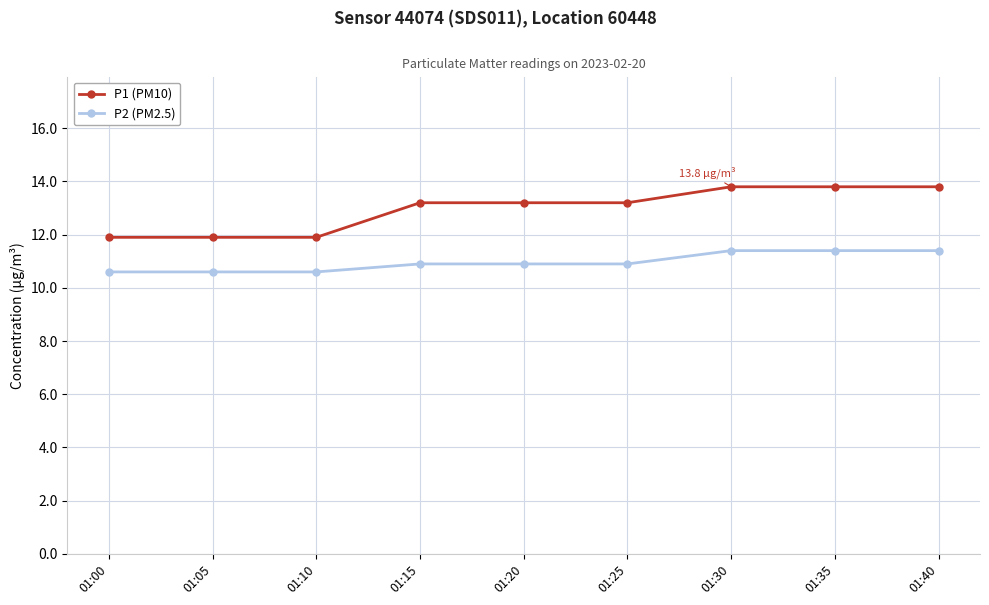

Reading left to right, extract all data points from this chart.

P1 (PM10): 01:00=11.9	01:05=11.9	01:10=11.9	01:15=13.2	01:20=13.2	01:25=13.2	01:30=13.8	01:35=13.8	01:40=13.8
P2 (PM2.5): 01:00=10.6	01:05=10.6	01:10=10.6	01:15=10.9	01:20=10.9	01:25=10.9	01:30=11.4	01:35=11.4	01:40=11.4